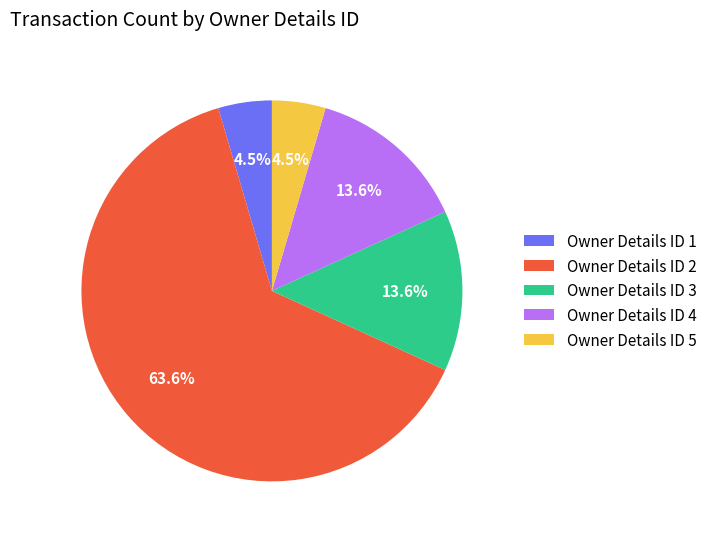

To the nearest percent, what is the difference between the largest and smallest slice percentages?

59%